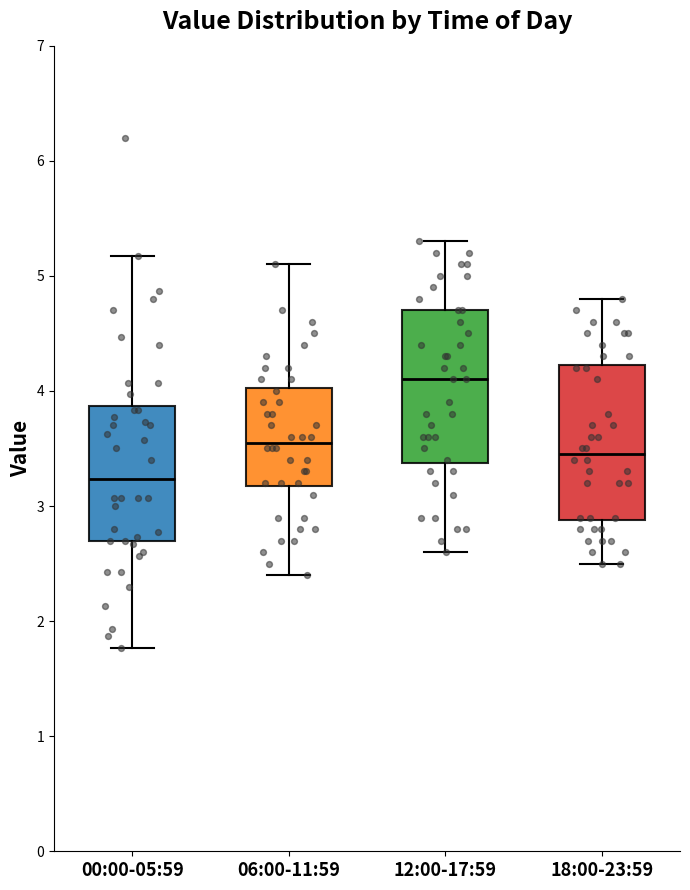

Where does the lower whisker of the box for 12:00-17:59 end on the y-axis? The values are not printed on the chart, so give them approximately, as read against the axis.

2.6